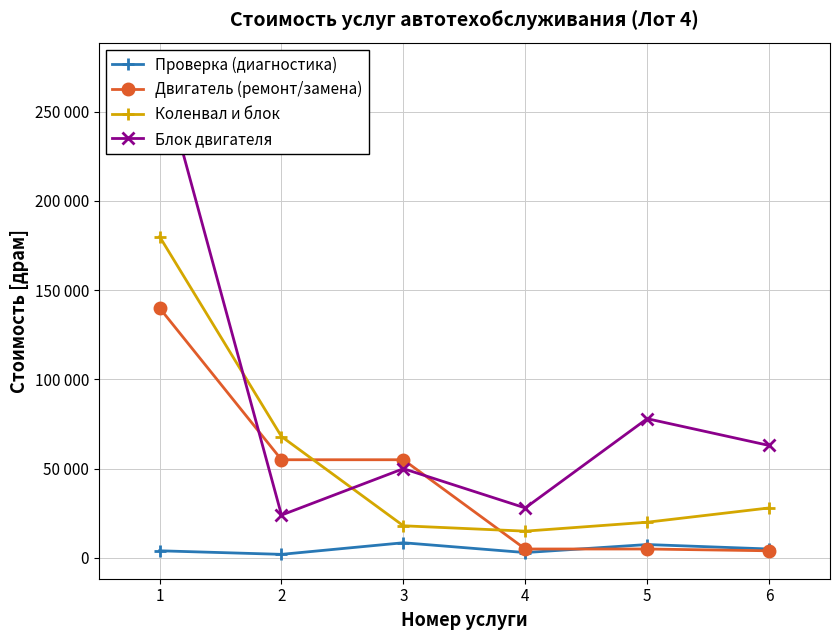

What is the smallest value displayed?

2000